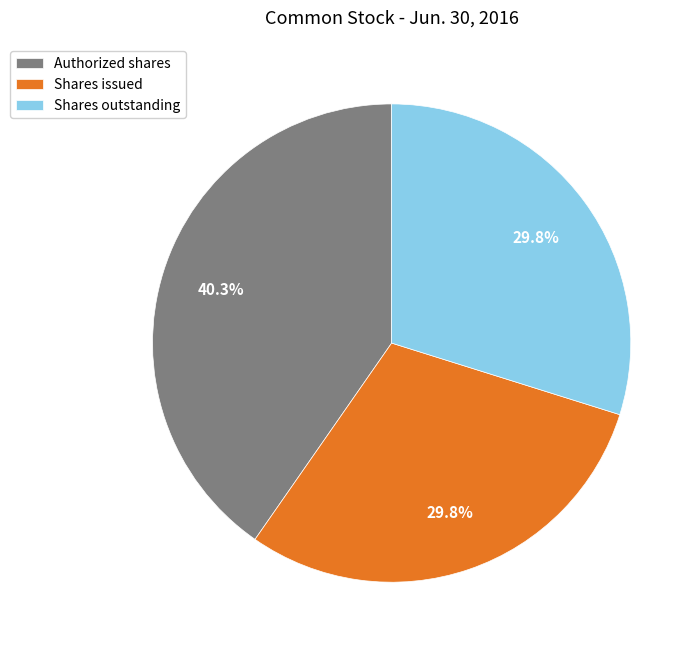

Between Authorized shares and Shares outstanding, which is larger?

Authorized shares